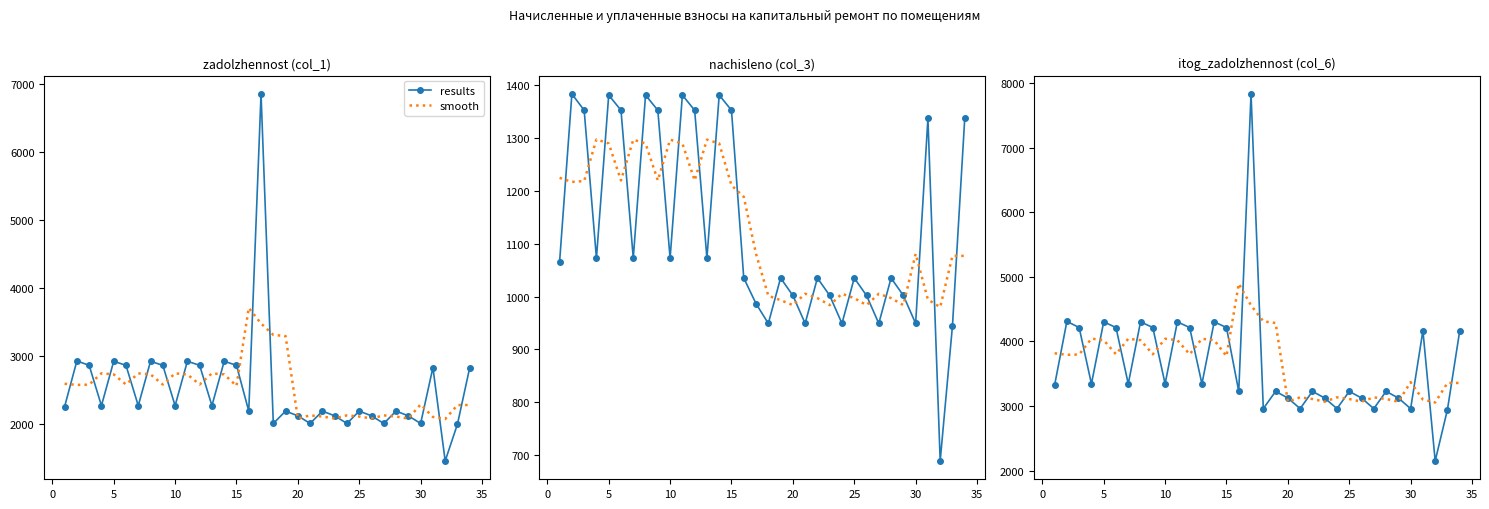

In results, how many points are lower than both neighbors (excluding endpoints)?

11